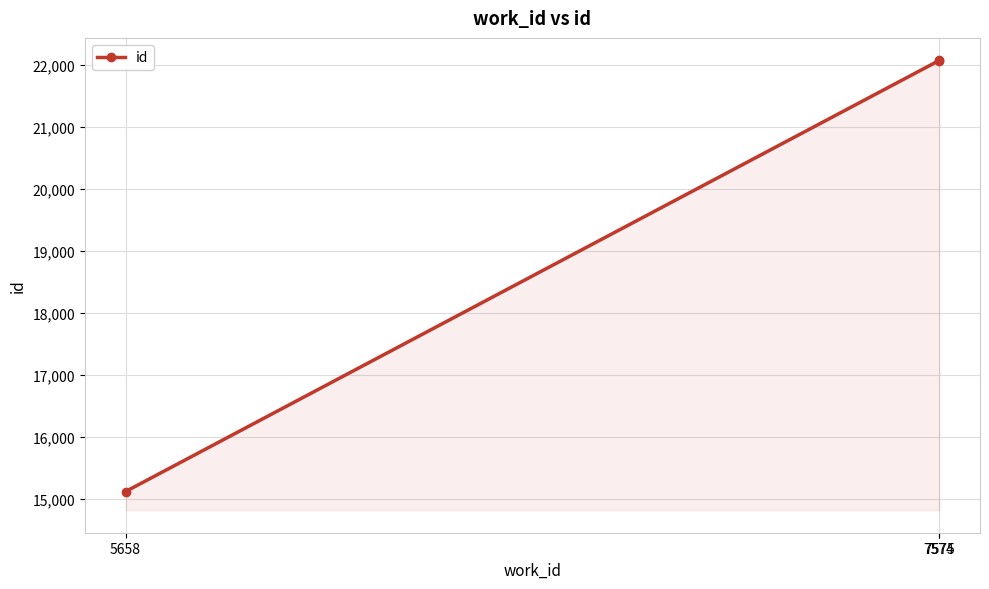

What is the maximum value shown in the chart?

22077